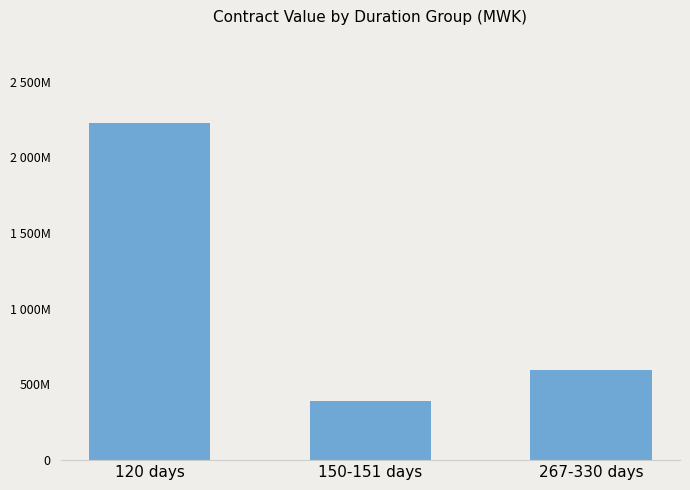

Reading left to right, what are all the values shown in this chart?

2226562649.1	390643270.8	595554002.2